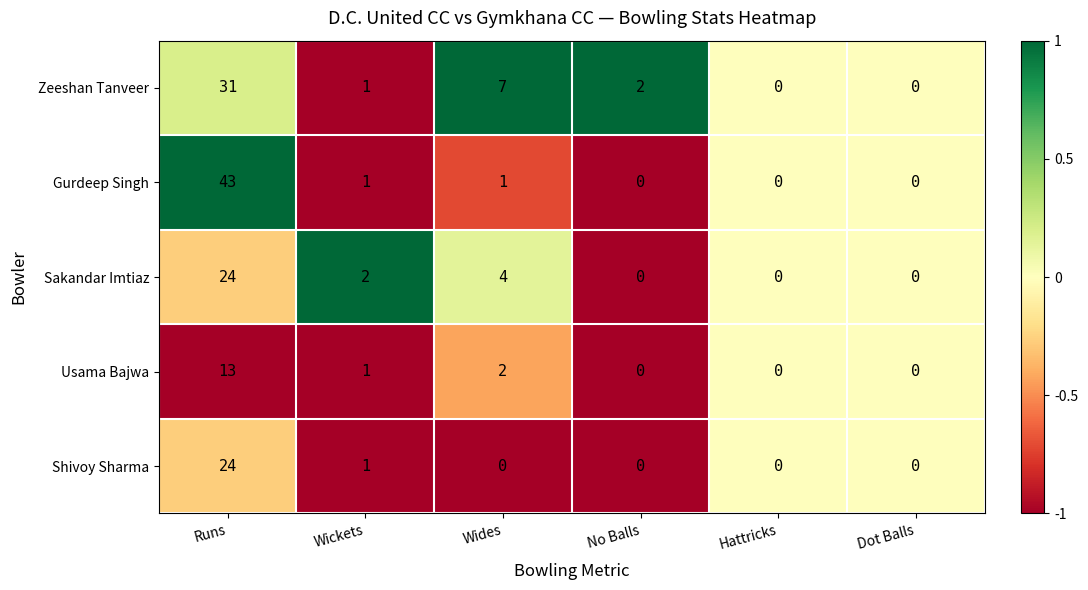

Which series has the largest range (max minus min)?

Gurdeep Singh